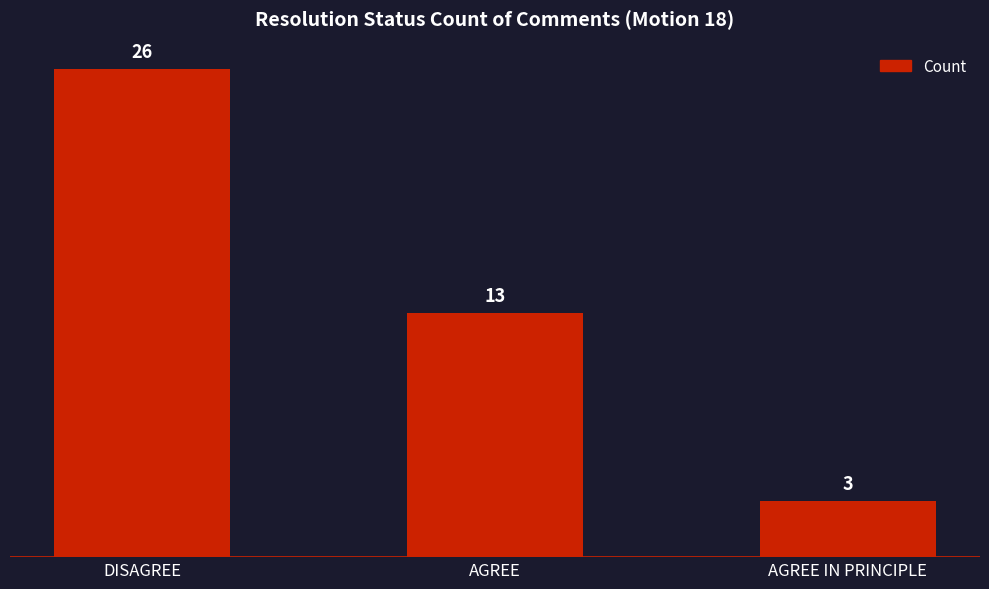

What is the smallest value displayed?

3